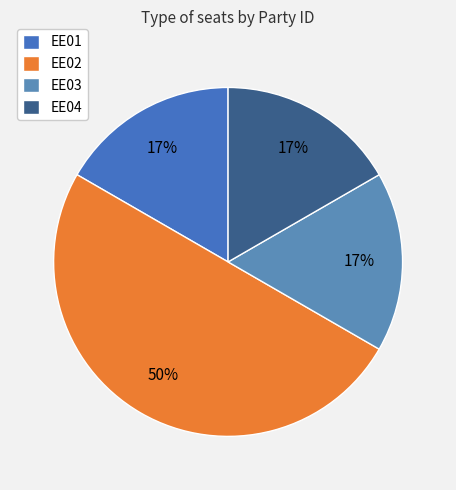

Count the number of slices in the pie.

4